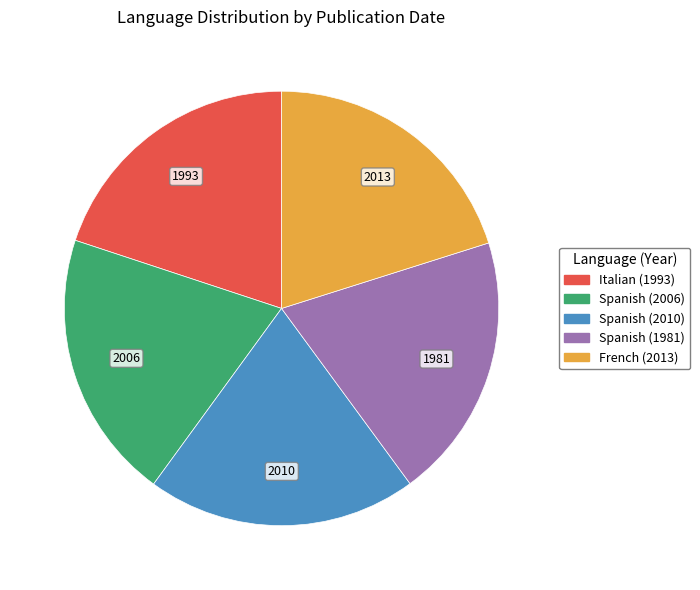

Is it true that French (2013) is 8% of the pie?

False